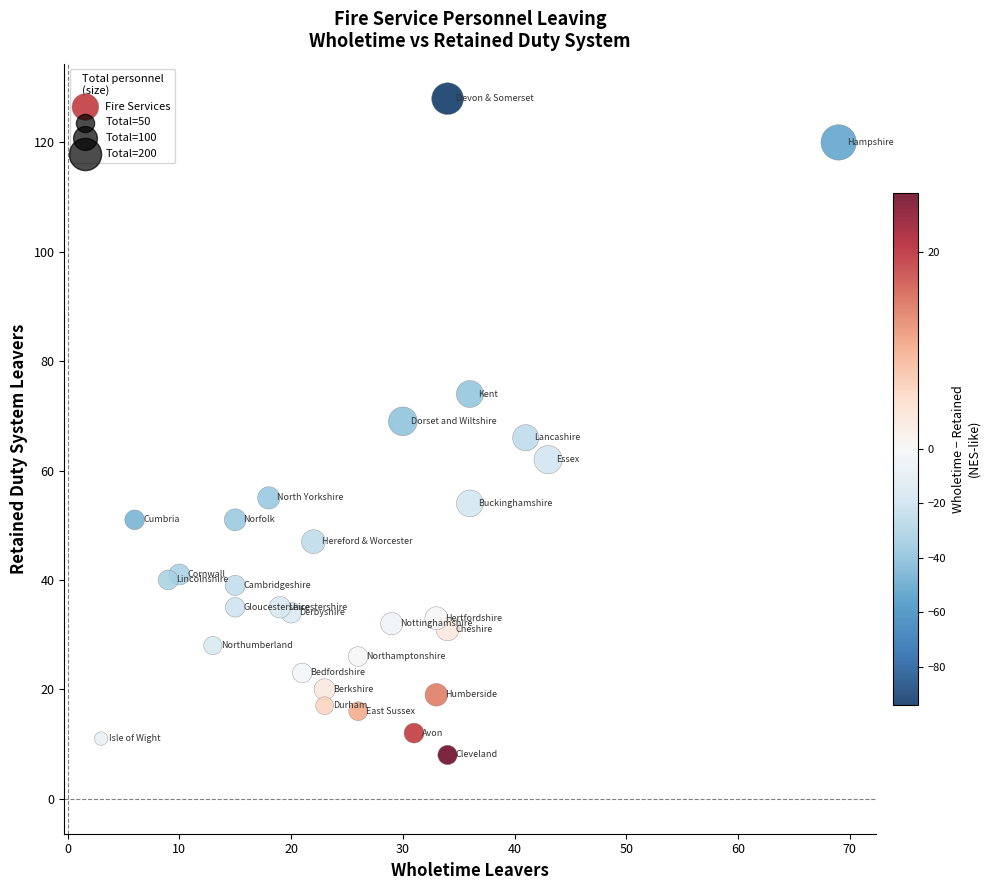

What is the range of Y values (max minus min)?

120